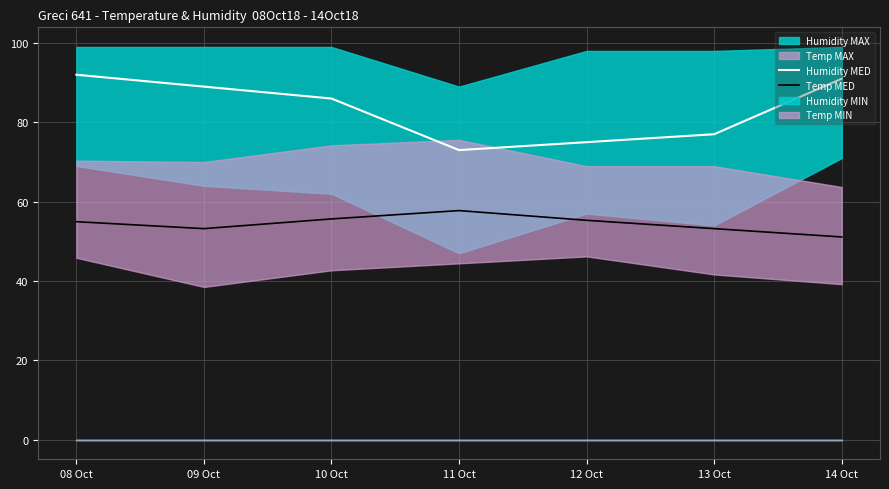

What is the value of the Humidity MED point at the 4th from the left?

73.0